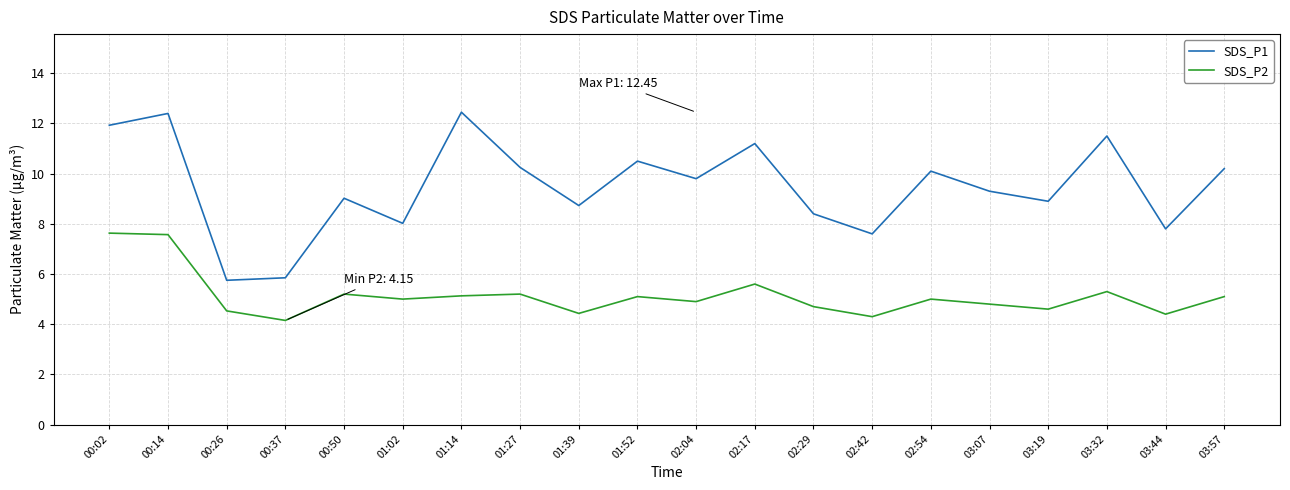

List the series in order of their peak value, highest first.

SDS_P1, SDS_P2